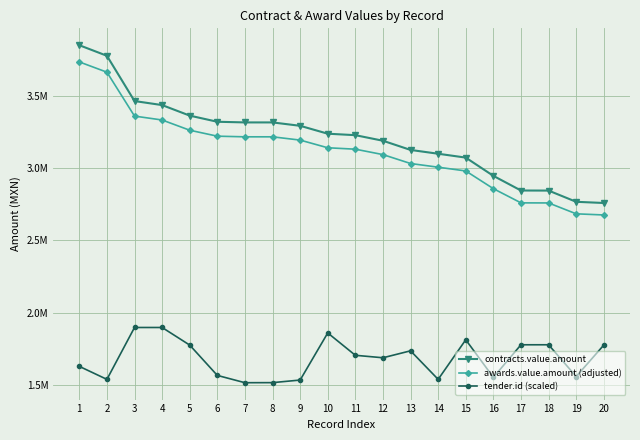

Which series has the largest range (max minus min)?

contracts.value.amount